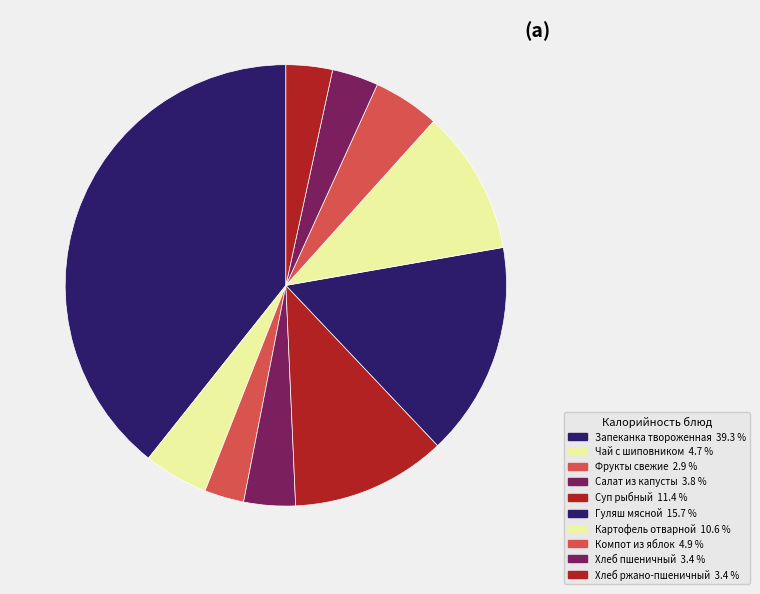

Which category has the biggest portion of the pie?

Запеканка твороженная